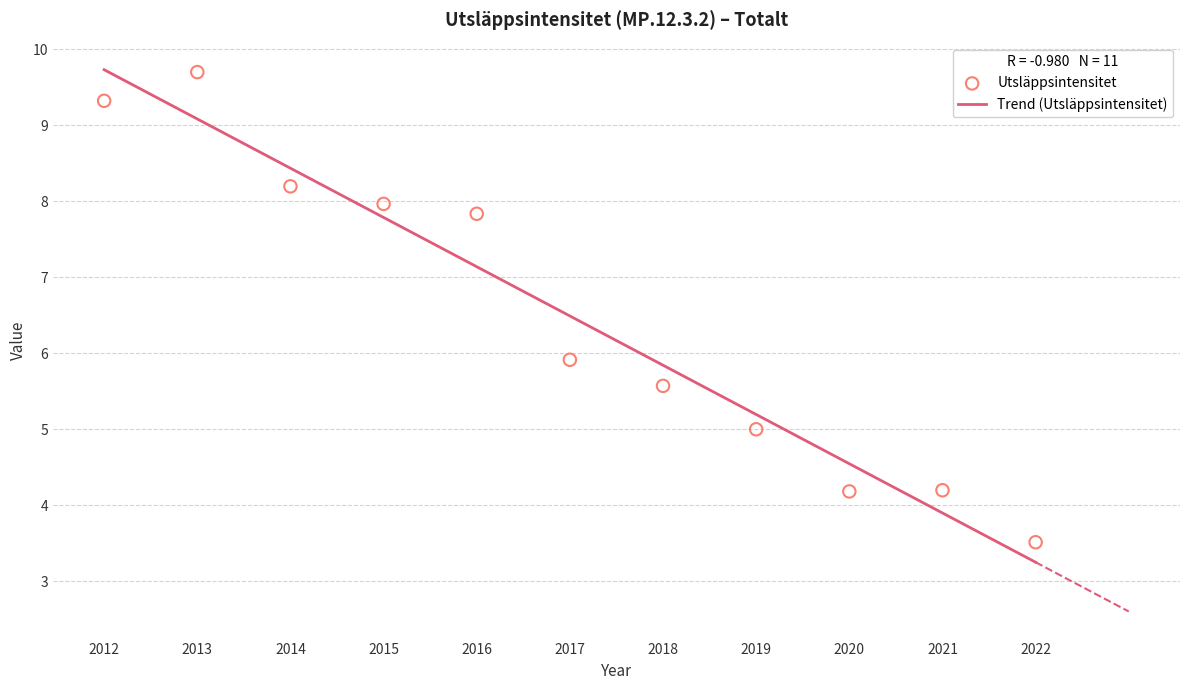

What is the average X value?

2017.0